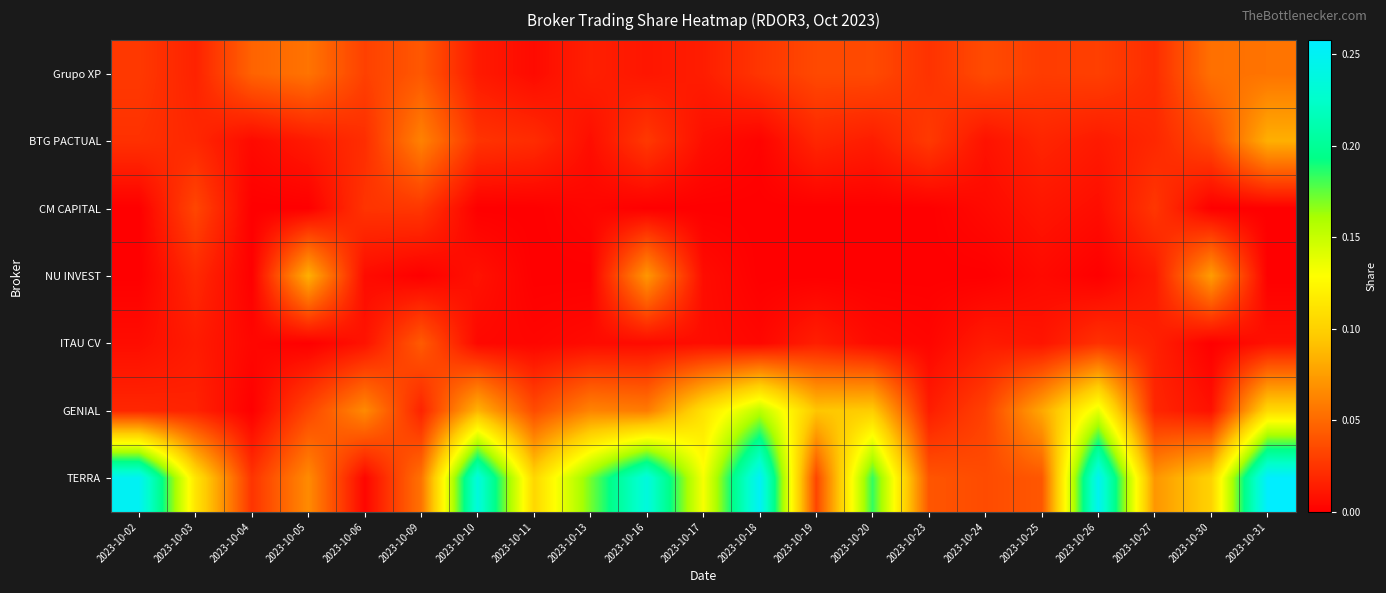

Reading left to right, list all the values displayed in this chart.

Grupo XP: 2023-10-02=0.0	2023-10-03=0.0	2023-10-04=0.0	2023-10-05=0.1	2023-10-06=0.0	2023-10-09=0.0	2023-10-10=0.0	2023-10-11=0.0	2023-10-13=0.0	2023-10-16=0.0	2023-10-17=0.0	2023-10-18=0.0	2023-10-19=0.0	2023-10-20=0.0	2023-10-23=0.0	2023-10-24=0.0	2023-10-25=0.0	2023-10-26=0.0	2023-10-27=0.0	2023-10-30=0.1	2023-10-31=0.1
BTG PACTUAL: 2023-10-02=0.0	2023-10-03=0.0	2023-10-04=0.0	2023-10-05=0.0	2023-10-06=0.0	2023-10-09=0.1	2023-10-10=0.0	2023-10-11=0.0	2023-10-13=0.0	2023-10-16=0.0	2023-10-17=0.0	2023-10-18=0.0	2023-10-19=0.0	2023-10-20=0.0	2023-10-23=0.0	2023-10-24=0.0	2023-10-25=0.0	2023-10-26=0.0	2023-10-27=0.0	2023-10-30=0.0	2023-10-31=0.1
CM CAPITAL: 2023-10-02=0.0	2023-10-03=0.0	2023-10-04=0.0	2023-10-05=0.0	2023-10-06=0.0	2023-10-09=0.0	2023-10-10=0.0	2023-10-11=0.0	2023-10-13=0.0	2023-10-16=0.0	2023-10-17=0.0	2023-10-18=0.0	2023-10-19=0.0	2023-10-20=0.0	2023-10-23=0.0	2023-10-24=0.0	2023-10-25=0.0	2023-10-26=0.0	2023-10-27=0.0	2023-10-30=0.0	2023-10-31=0.0
NU INVEST: 2023-10-02=0.0	2023-10-03=0.0	2023-10-04=0.0	2023-10-05=0.1	2023-10-06=0.0	2023-10-09=0.0	2023-10-10=0.0	2023-10-11=0.0	2023-10-13=0.0	2023-10-16=0.1	2023-10-17=0.0	2023-10-18=0.0	2023-10-19=0.0	2023-10-20=0.0	2023-10-23=0.0	2023-10-24=0.0	2023-10-25=0.0	2023-10-26=0.0	2023-10-27=0.0	2023-10-30=0.1	2023-10-31=0.0
ITAU CV: 2023-10-02=0.0	2023-10-03=0.0	2023-10-04=0.0	2023-10-05=0.0	2023-10-06=0.0	2023-10-09=0.0	2023-10-10=0.0	2023-10-11=0.0	2023-10-13=0.0	2023-10-16=0.0	2023-10-17=0.0	2023-10-18=0.0	2023-10-19=0.0	2023-10-20=0.0	2023-10-23=0.0	2023-10-24=0.0	2023-10-25=0.0	2023-10-26=0.0	2023-10-27=0.0	2023-10-30=0.0	2023-10-31=0.0
GENIAL: 2023-10-02=0.0	2023-10-03=0.0	2023-10-04=0.0	2023-10-05=0.0	2023-10-06=0.1	2023-10-09=0.0	2023-10-10=0.1	2023-10-11=0.0	2023-10-13=0.1	2023-10-16=0.1	2023-10-17=0.1	2023-10-18=0.2	2023-10-19=0.1	2023-10-20=0.1	2023-10-23=0.0	2023-10-24=0.0	2023-10-25=0.1	2023-10-26=0.1	2023-10-27=0.0	2023-10-30=0.0	2023-10-31=0.1
TERRA: 2023-10-02=0.2	2023-10-03=0.1	2023-10-04=0.0	2023-10-05=0.1	2023-10-06=0.0	2023-10-09=0.1	2023-10-10=0.2	2023-10-11=0.1	2023-10-13=0.2	2023-10-16=0.2	2023-10-17=0.1	2023-10-18=0.3	2023-10-19=0.0	2023-10-20=0.2	2023-10-23=0.0	2023-10-24=0.0	2023-10-25=0.0	2023-10-26=0.2	2023-10-27=0.1	2023-10-30=0.1	2023-10-31=0.3